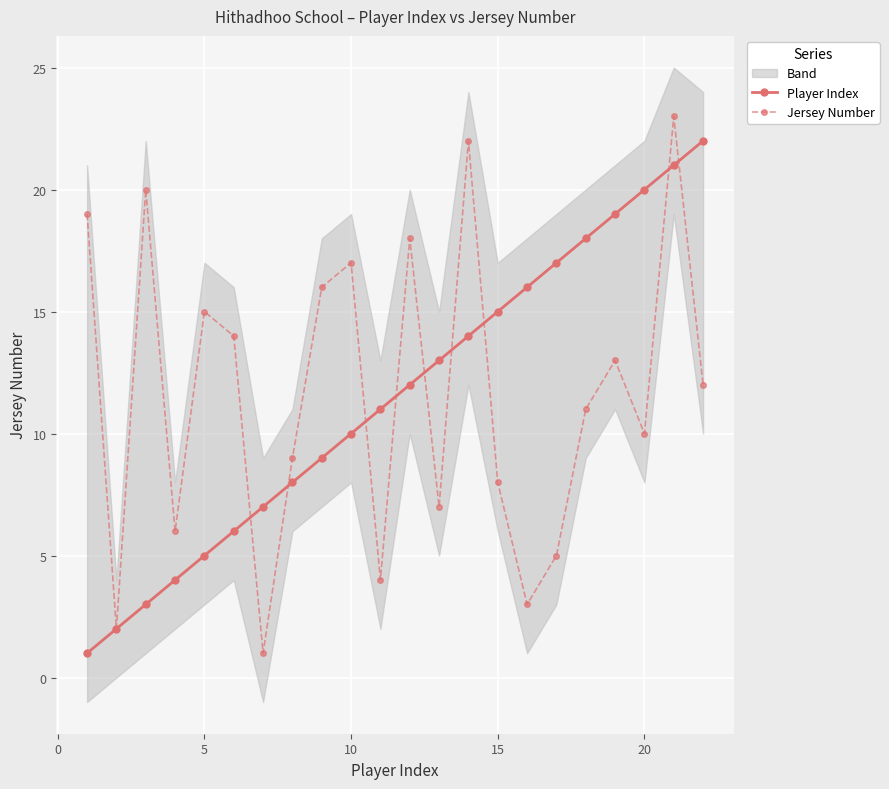

The Player Index series shows 20 at 20. True or false?

True